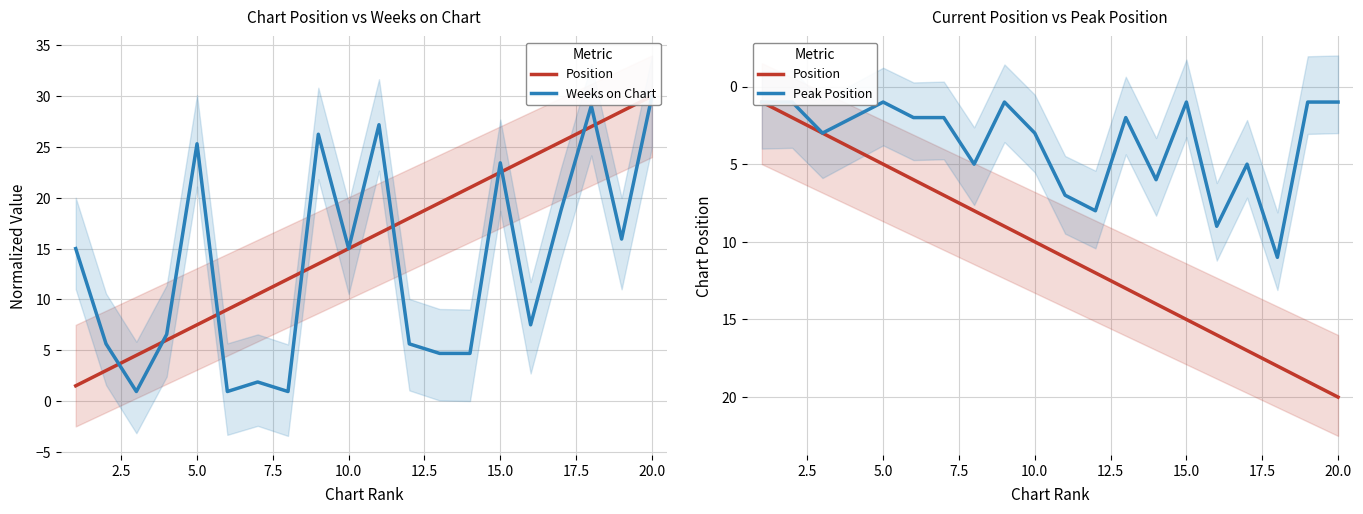

What is the sum of all Weeks on Chart values?

265.3